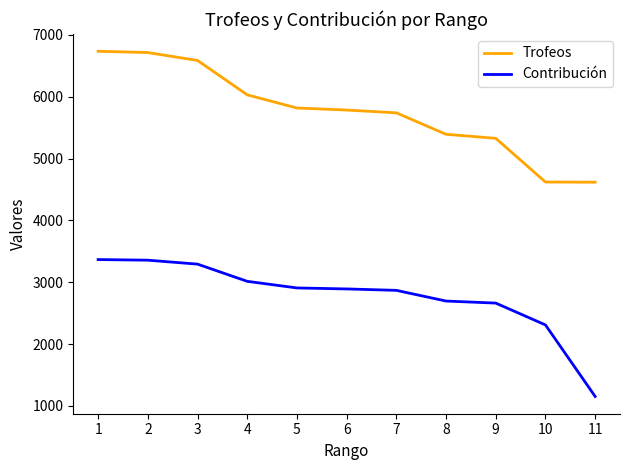

The value of Contribución at 5 is 2909. True or false?

True